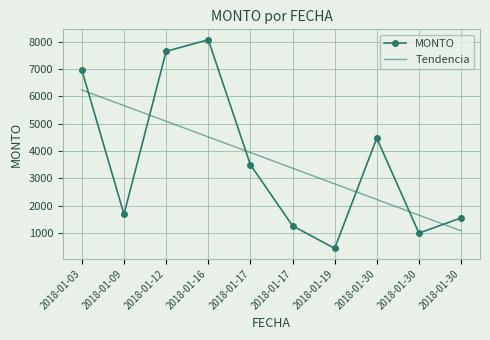

True or false: MONTO and Tendencia intersect in this chart.

True